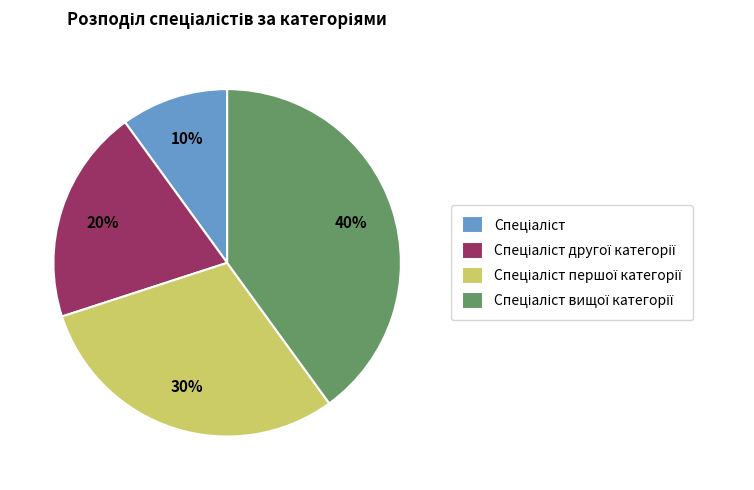

To the nearest percent, what is the average slice percentage?

25%